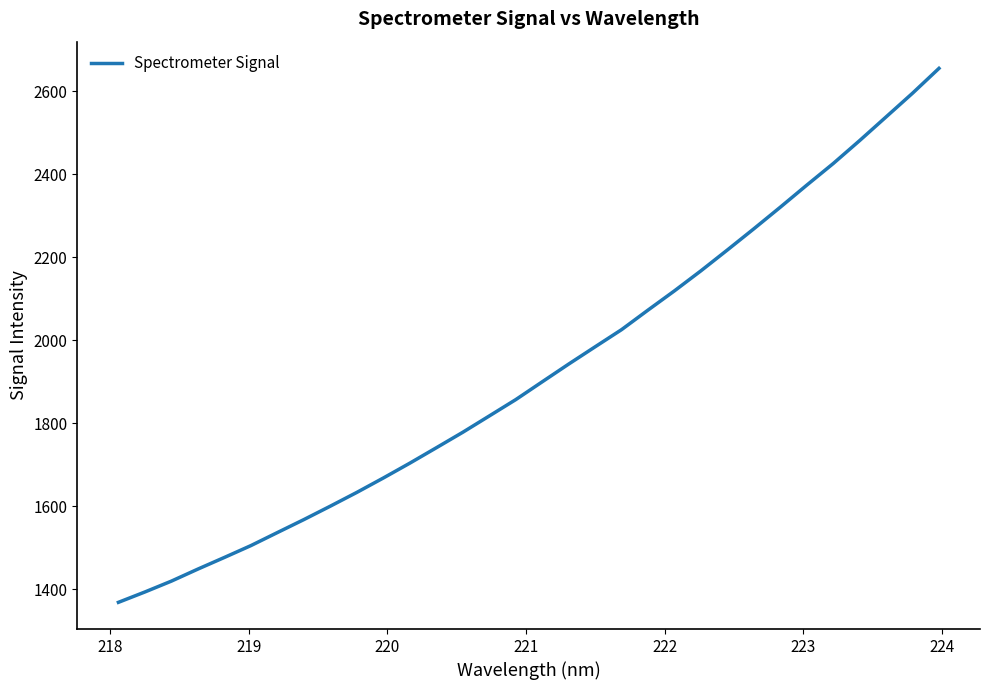

What is the maximum value shown in the chart?

2654.9